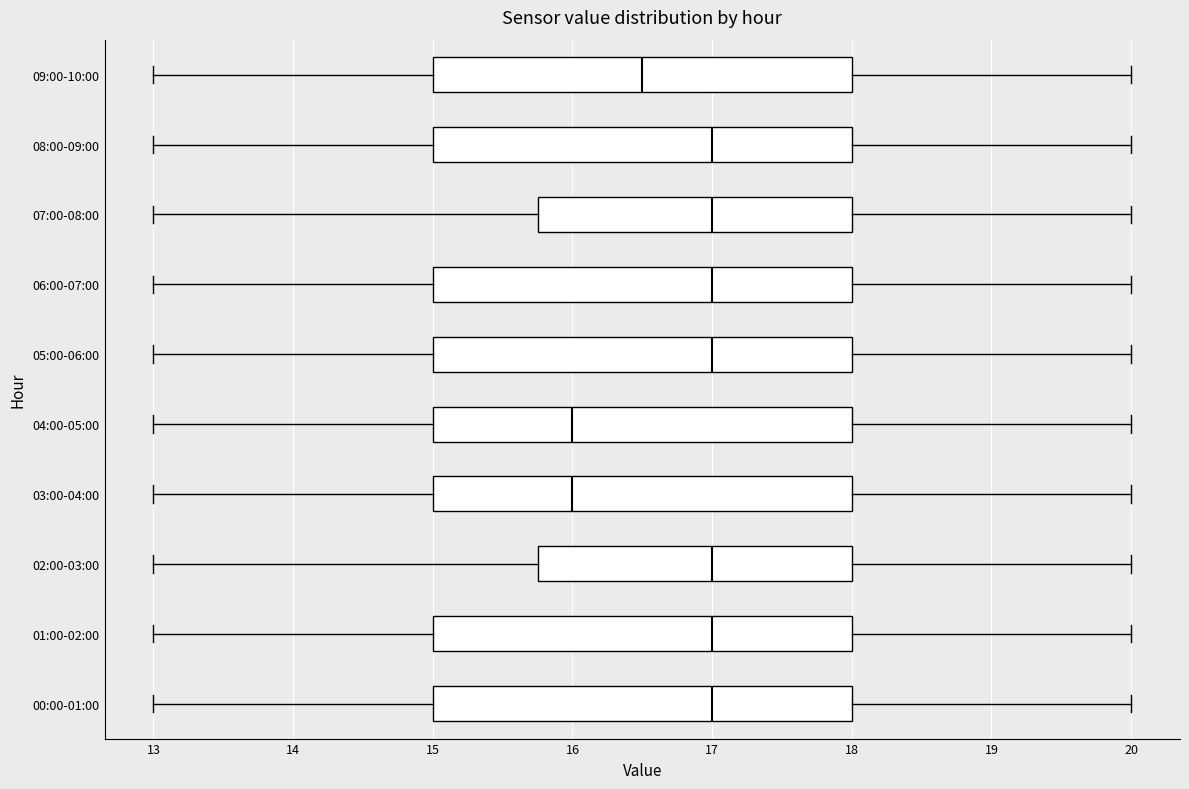

Reading bottom to top, read every box against the x-axis: the position of its median line, the range the box covers, and the ends of its whiskers. The values are not printed on the chart, so give them approximately, as read against the axis.

00:00-01:00: median 17.0, box 15.0 to 18.0, whiskers 13.0 to 20.0
01:00-02:00: median 17.0, box 15.0 to 18.0, whiskers 13.0 to 20.0
02:00-03:00: median 17.0, box 15.8 to 18.0, whiskers 13.0 to 20.0
03:00-04:00: median 16.0, box 15.0 to 18.0, whiskers 13.0 to 20.0
04:00-05:00: median 16.0, box 15.0 to 18.0, whiskers 13.0 to 20.0
05:00-06:00: median 17.0, box 15.0 to 18.0, whiskers 13.0 to 20.0
06:00-07:00: median 17.0, box 15.0 to 18.0, whiskers 13.0 to 20.0
07:00-08:00: median 17.0, box 15.8 to 18.0, whiskers 13.0 to 20.0
08:00-09:00: median 17.0, box 15.0 to 18.0, whiskers 13.0 to 20.0
09:00-10:00: median 16.5, box 15.0 to 18.0, whiskers 13.0 to 20.0